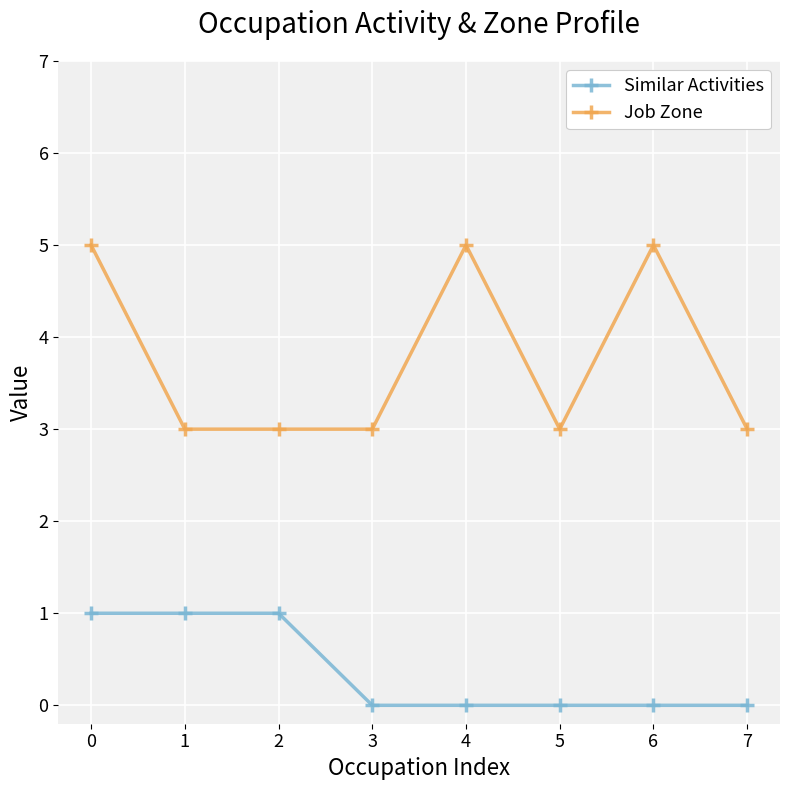

Count the number of data series in this chart.

2